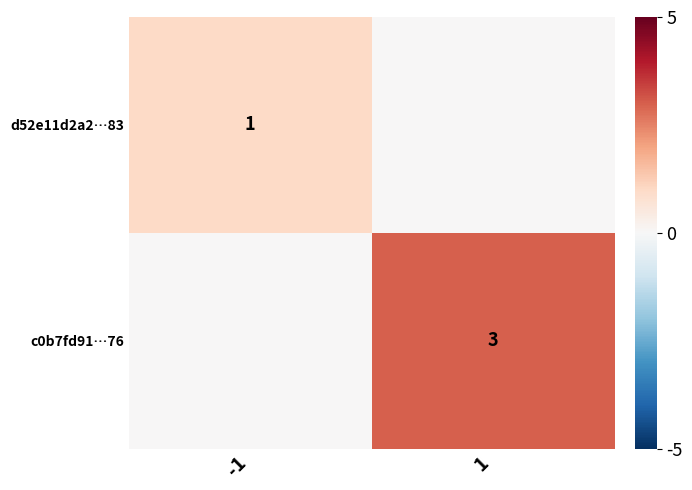

True or false: c0b7fd91…76 has a value of 3 at 1.

True